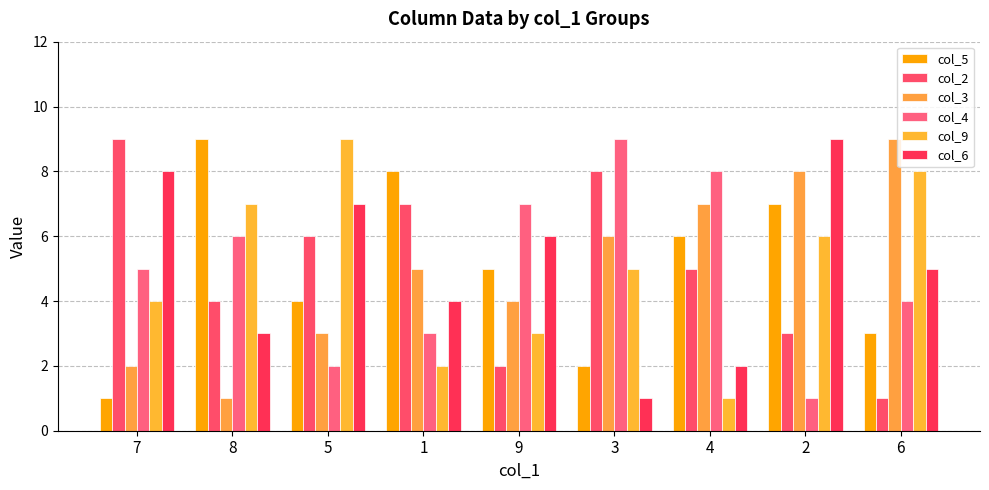

What is the minimum value for col_4?

1